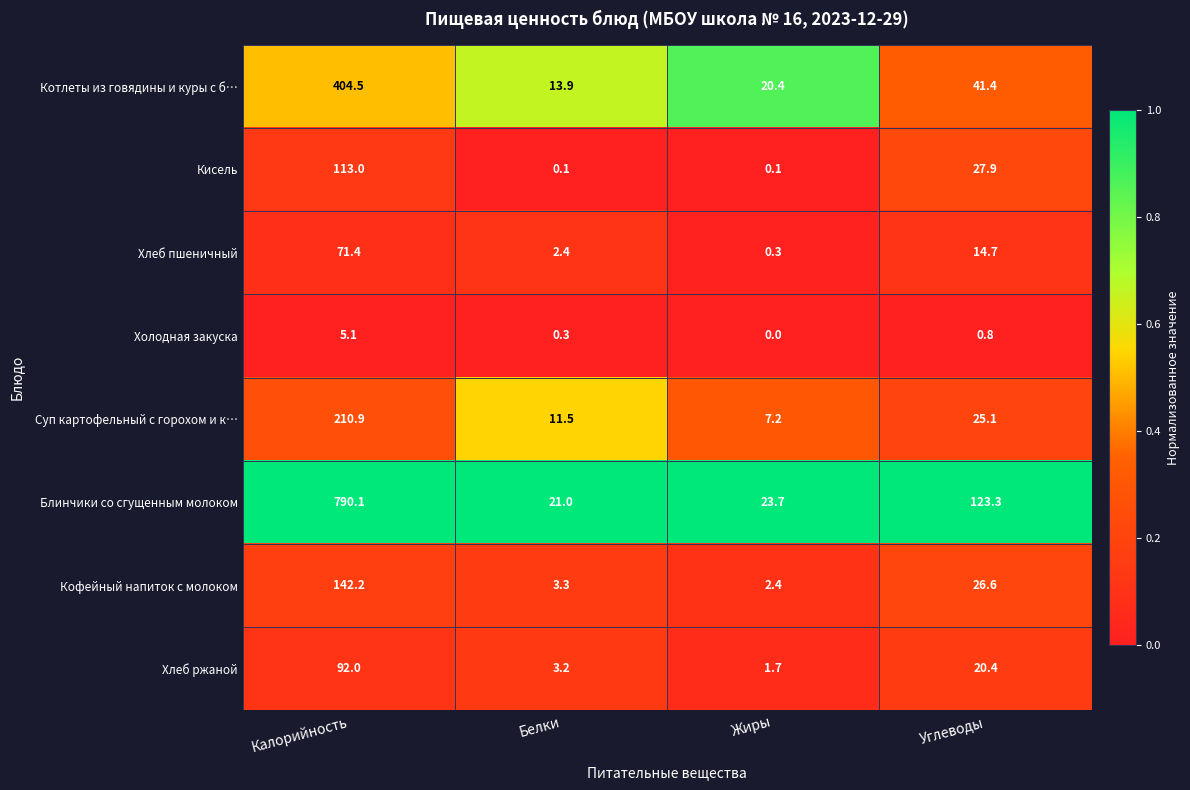

Is the value of Хлеб ржаной at Калорийность greater than the value of Кисель at Белки?

Yes